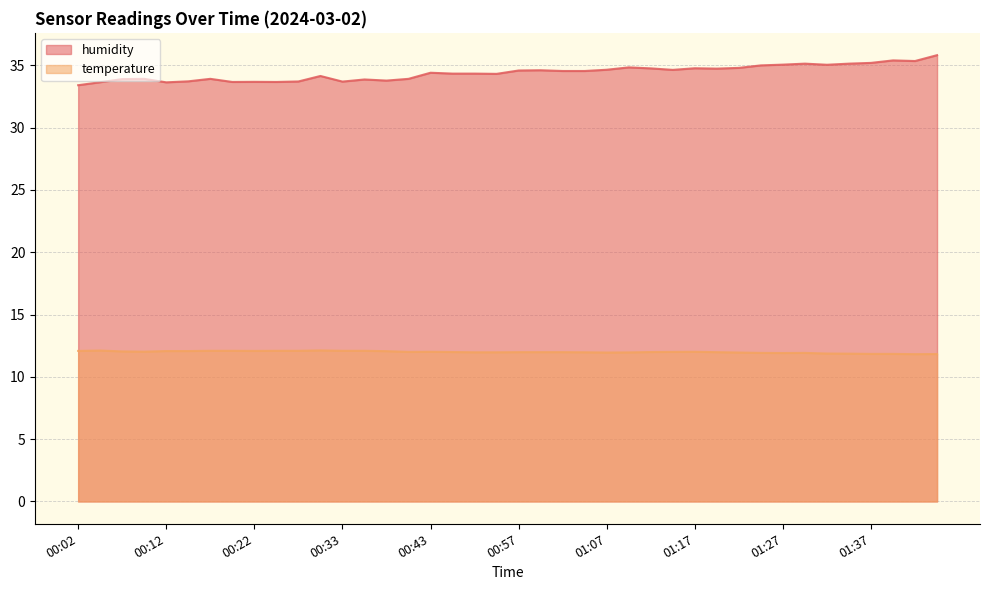

How many interior local peaks does the humidity series have?

11